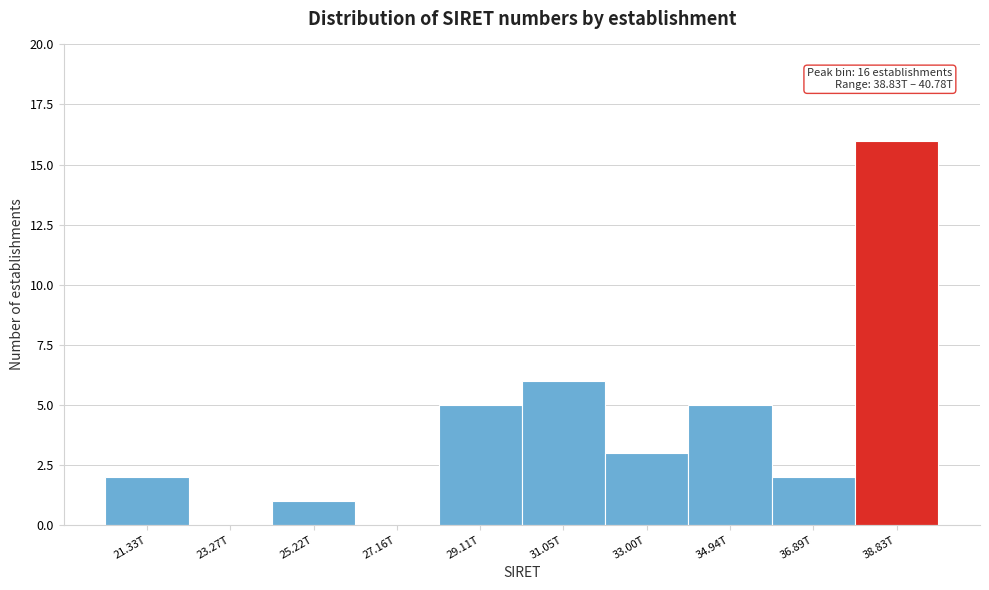

Reading left to right, transcribe all the data shown in this chart.

21.33T=2	23.27T=0	25.22T=1	27.16T=0	29.11T=5	31.05T=6	33.00T=3	34.94T=5	36.89T=2	38.83T=16